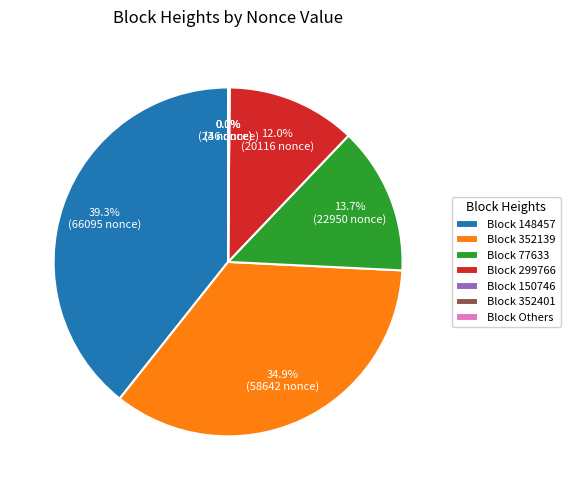

What portion of the pie excludes Block 148457?

60.7%